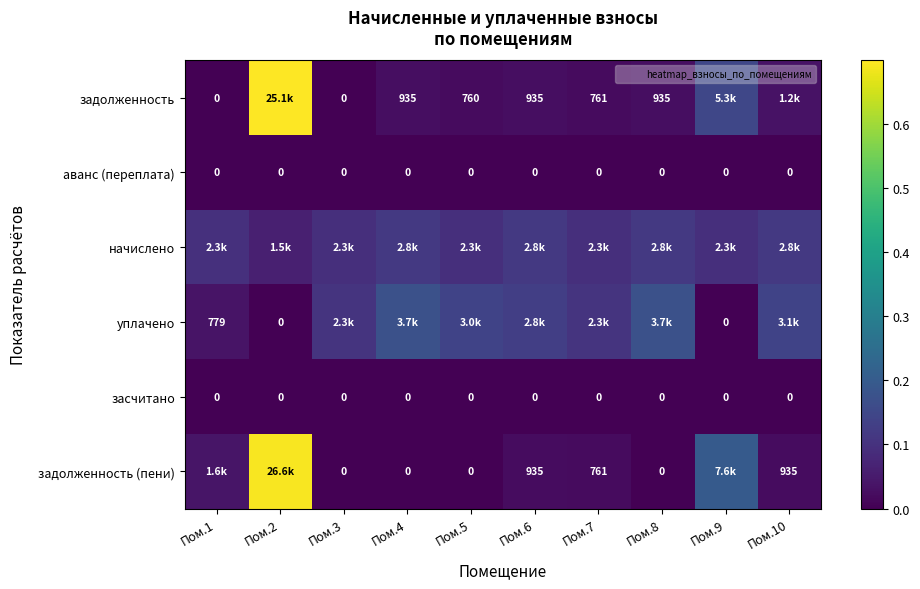

What is the difference between the highest and lowest values at Пом.6?

0.1